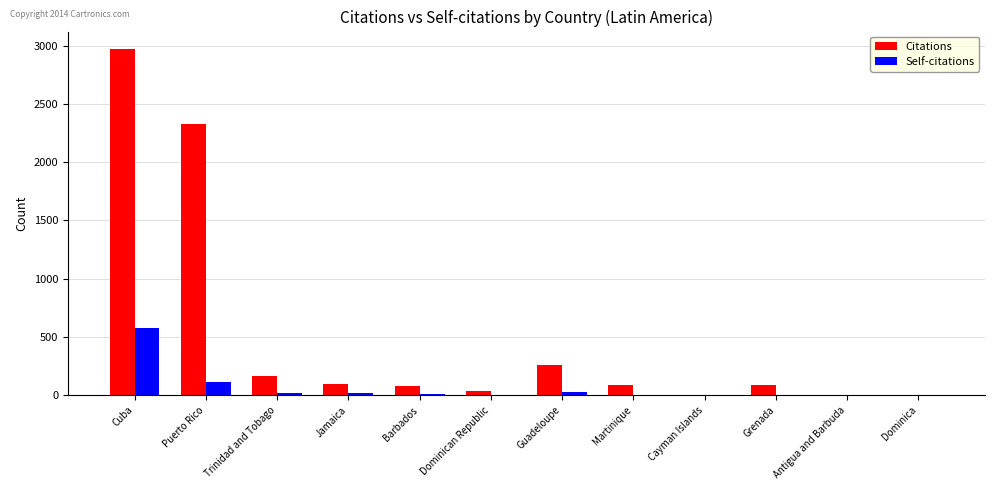

Which series has the largest total across all categories?

Citations